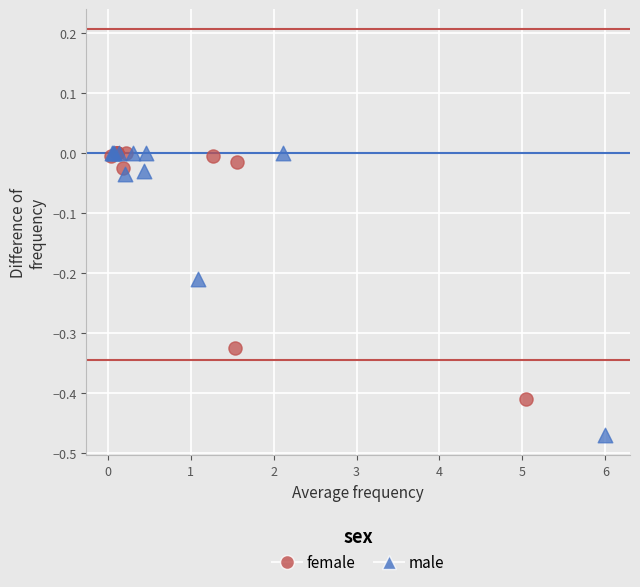

Which series has the widest spread of Y values?

male